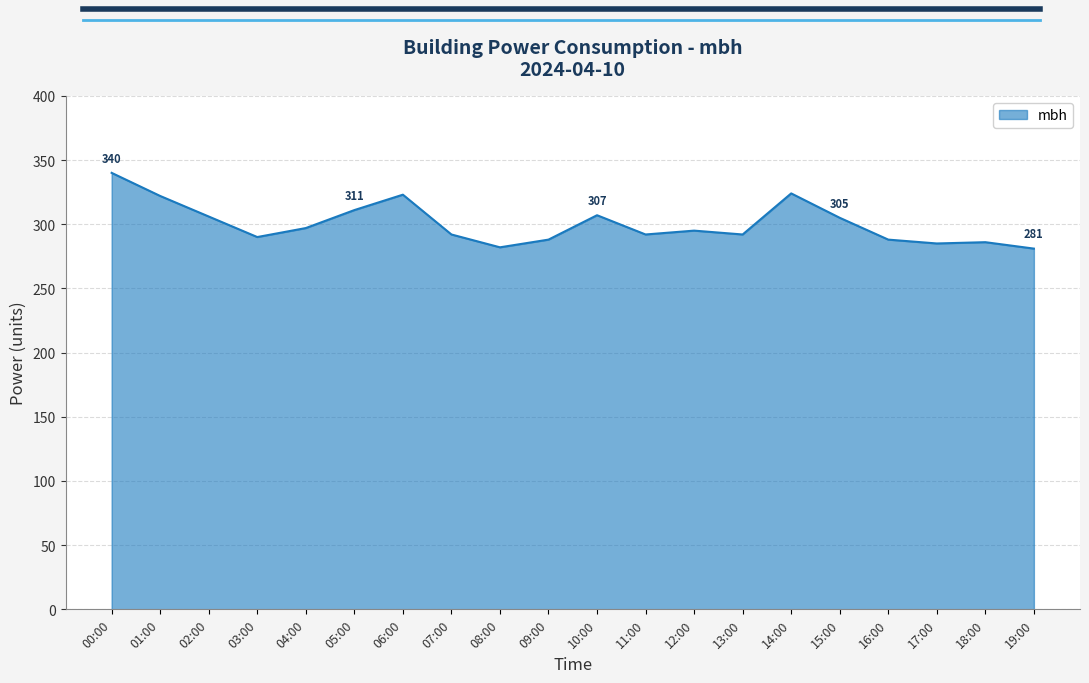

Approximately how many times larger is the value at 04:00 compared to 15:00?

1.0